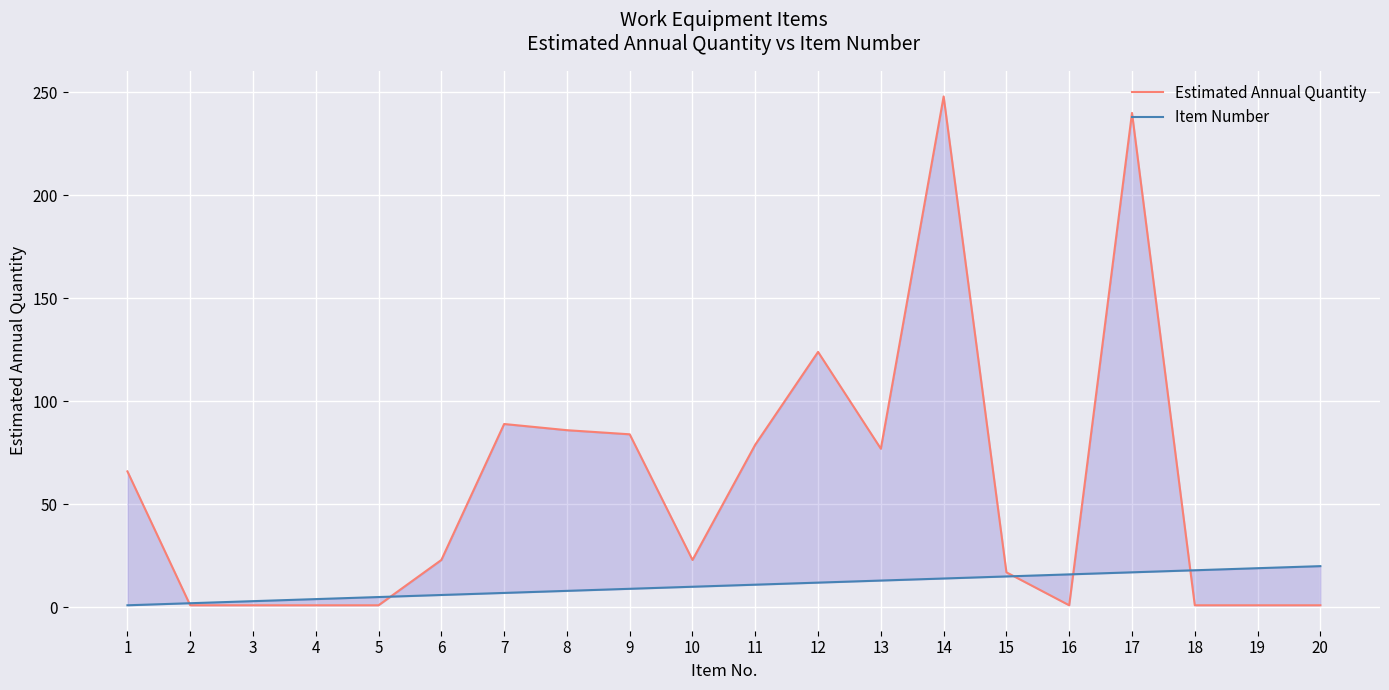

What is the value of the Item Number point at the 6th from the left?

6